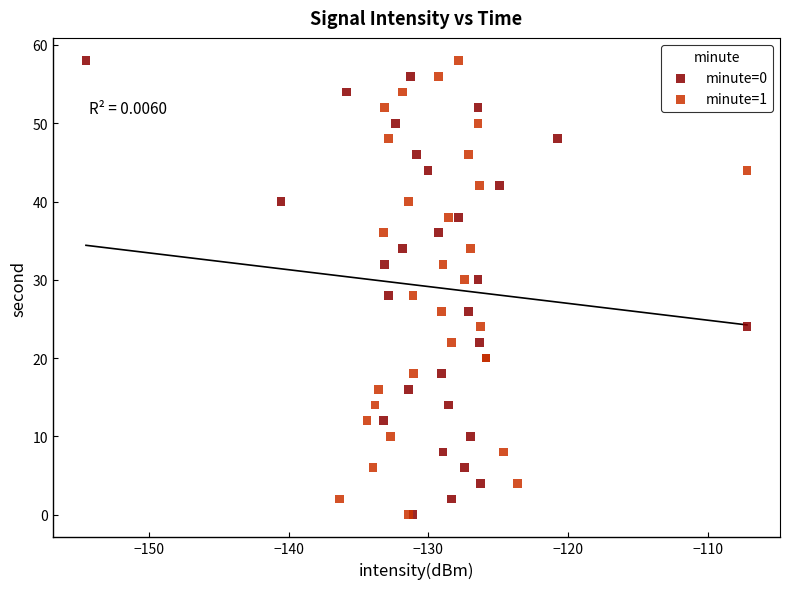

What are all the series names shown in the legend?

minute=0, minute=1